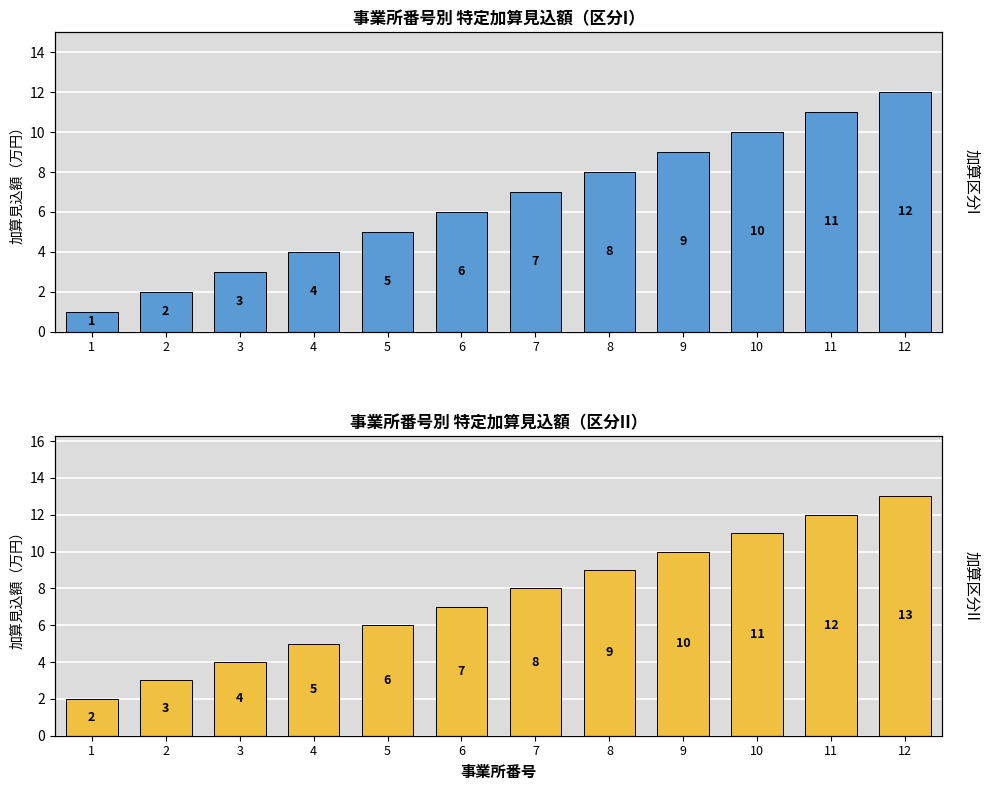

Are the bars horizontal?

No